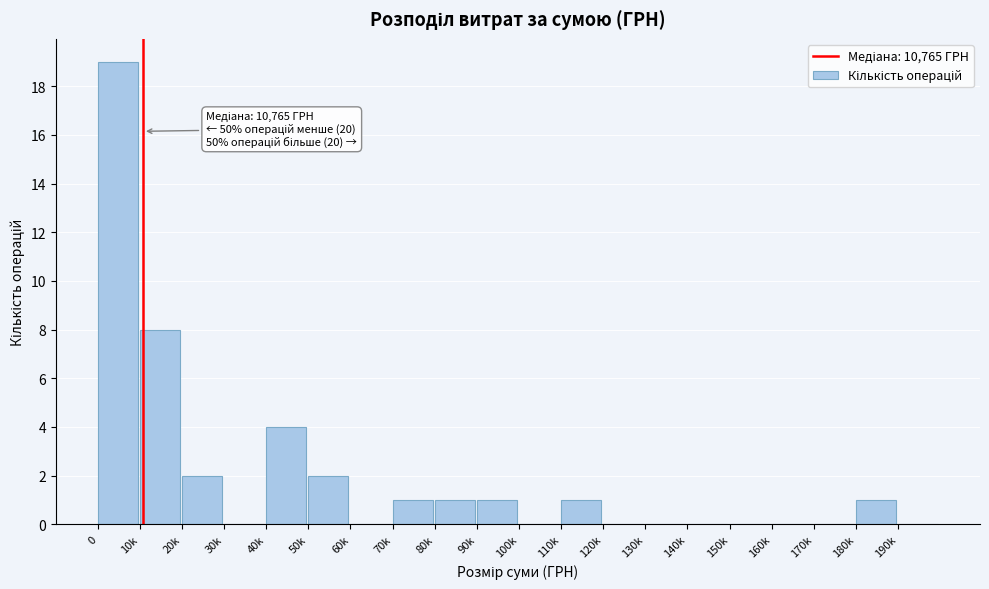

Reading left to right, what are all the values shown in this chart?

0=19	10k=8	20k=2	30k=0	40k=4	50k=2	60k=0	70k=1	80k=1	90k=1	100k=0	110k=1	120k=0	130k=0	140k=0	150k=0	160k=0	170k=0	180k=1	190k=0